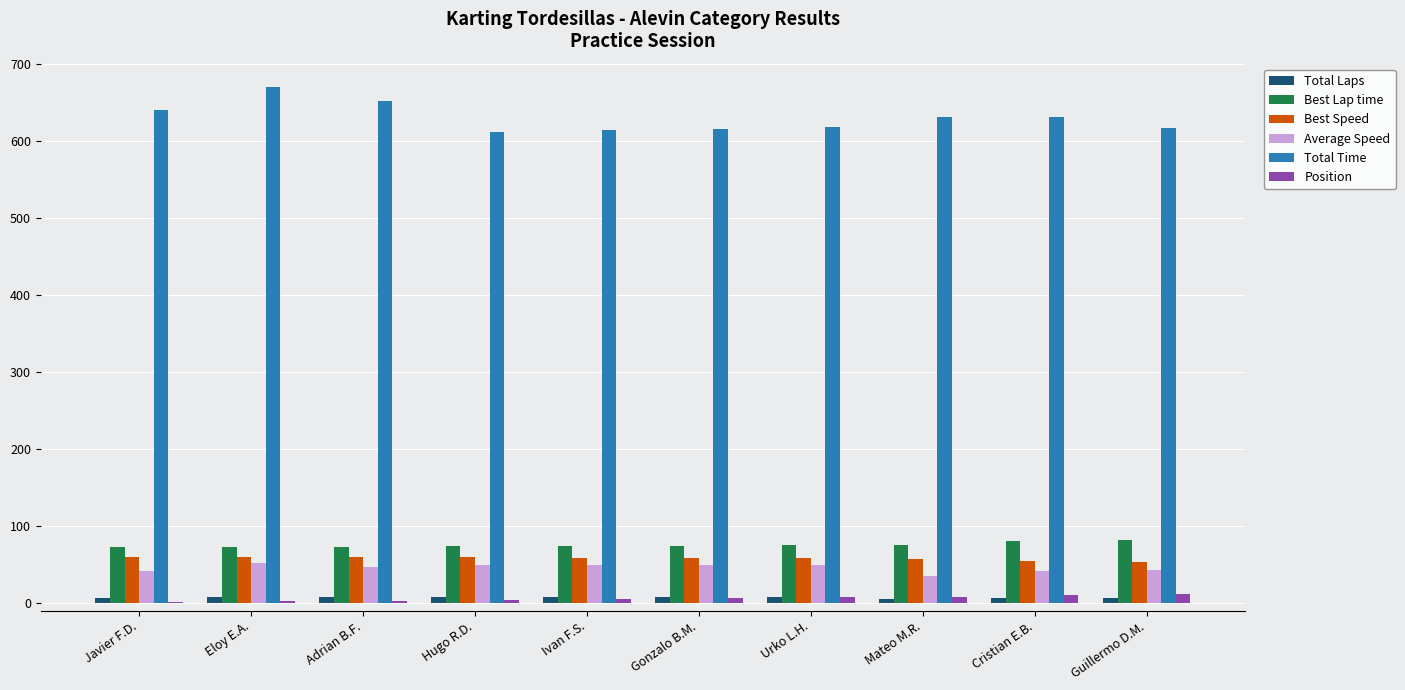

Is the value of Position at Gonzalo B.M. greater than the value of Best Lap time at Cristian E.B.?

No